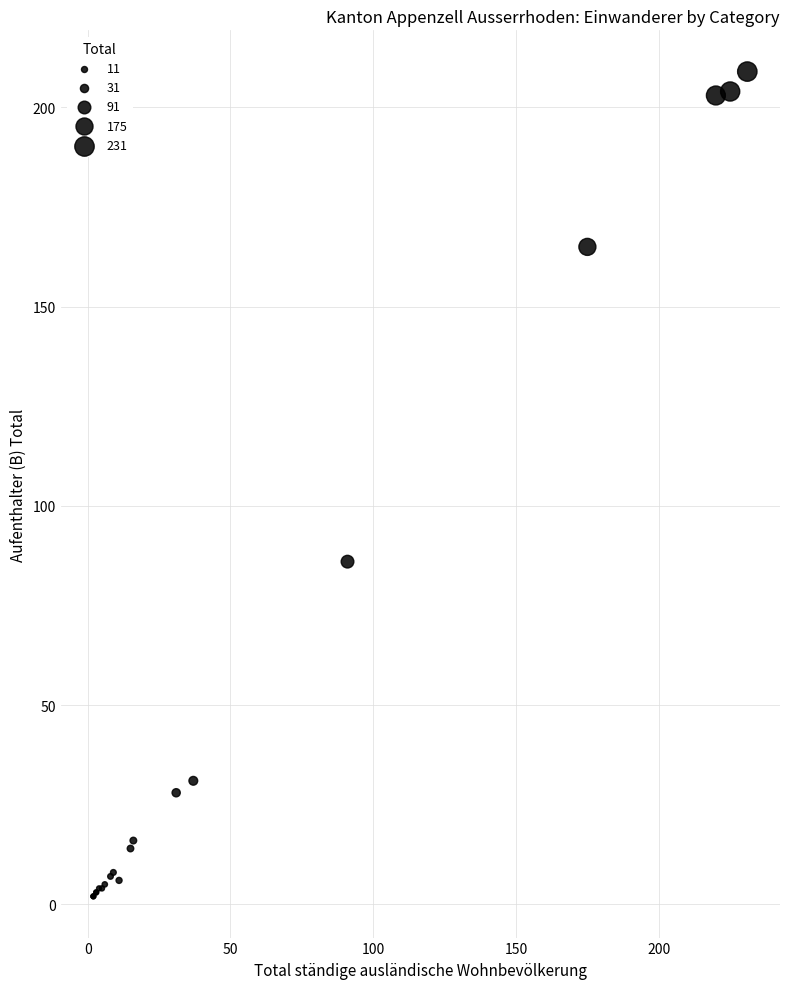

What Y value in the scatter plot is closest to 105?

86